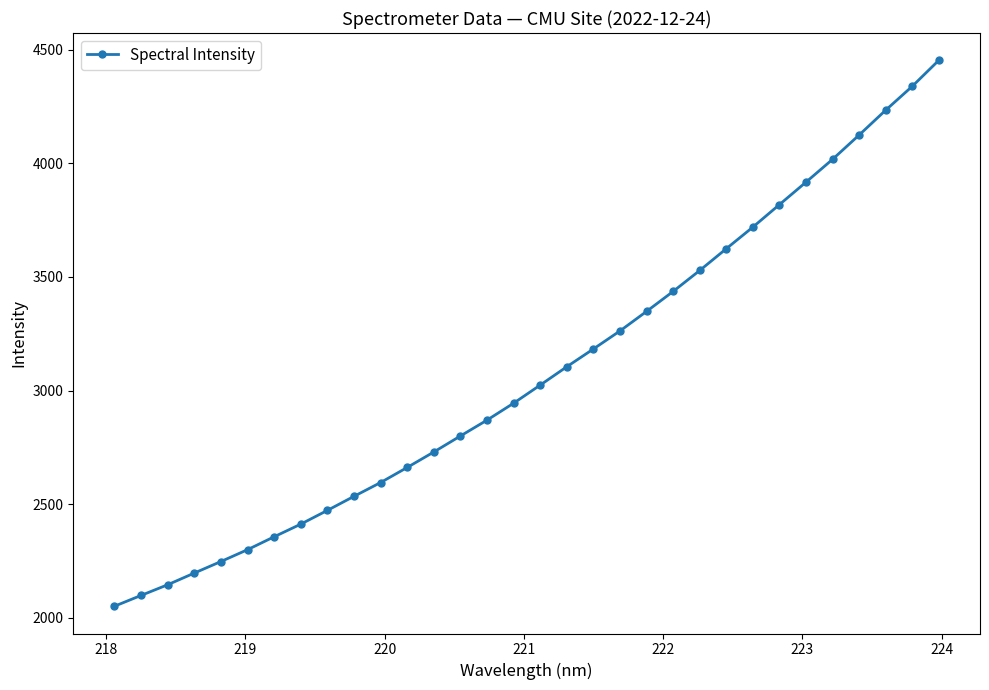

What is the value of the 30th point from the left?

4233.6